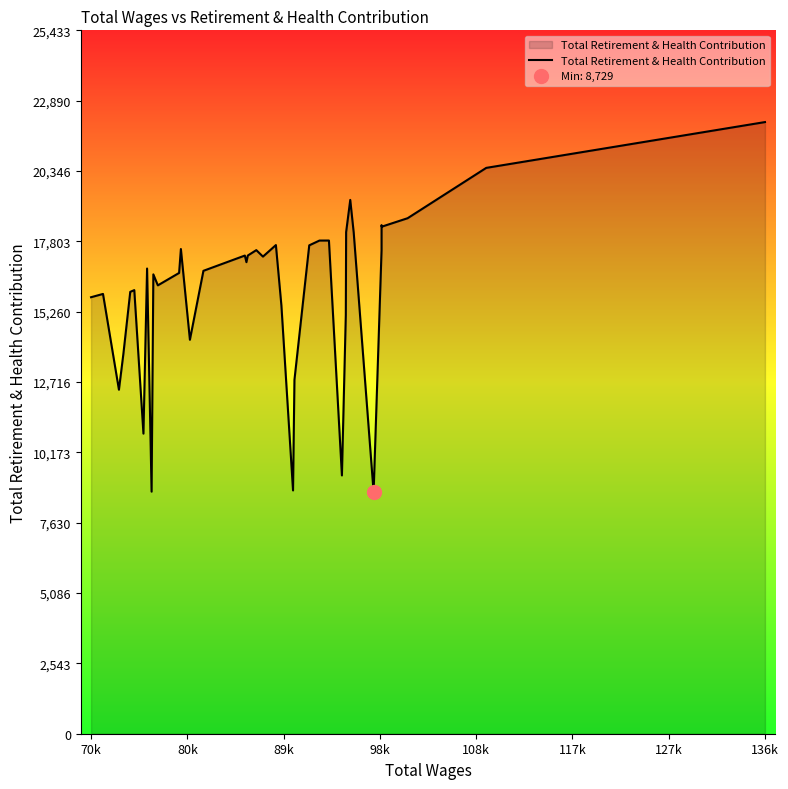

Does the chart display data point markers on the line(s)?

No